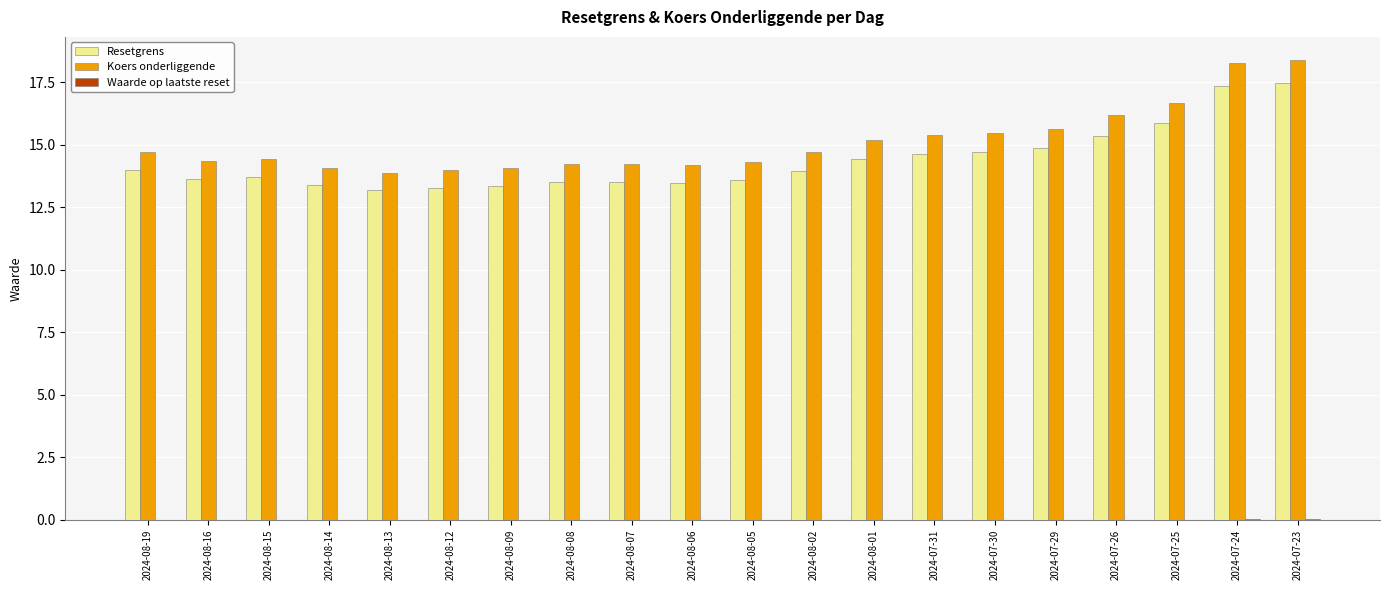

True or false: Koers onderliggende has a value of 14.4 at 2024-08-16.

True